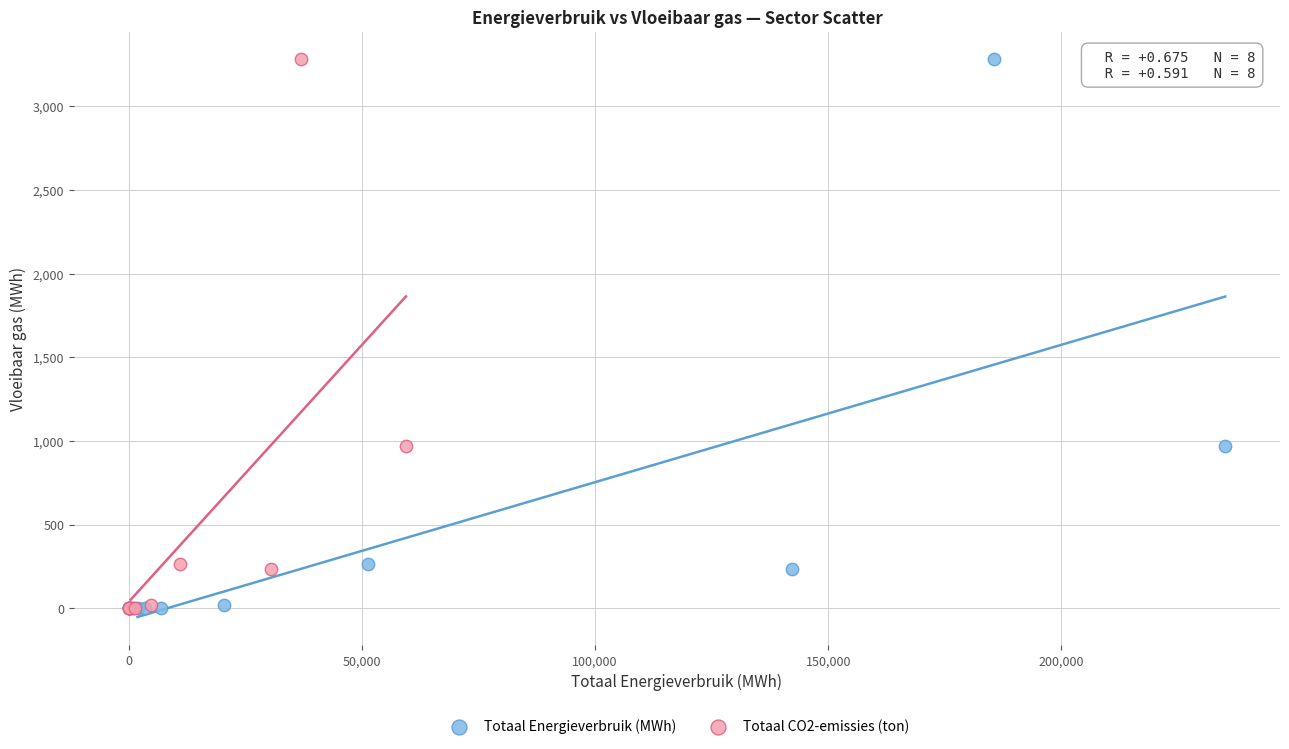

What are all the series names shown in the legend?

Totaal Energieverbruik (MWh), Totaal CO2-emissies (ton)